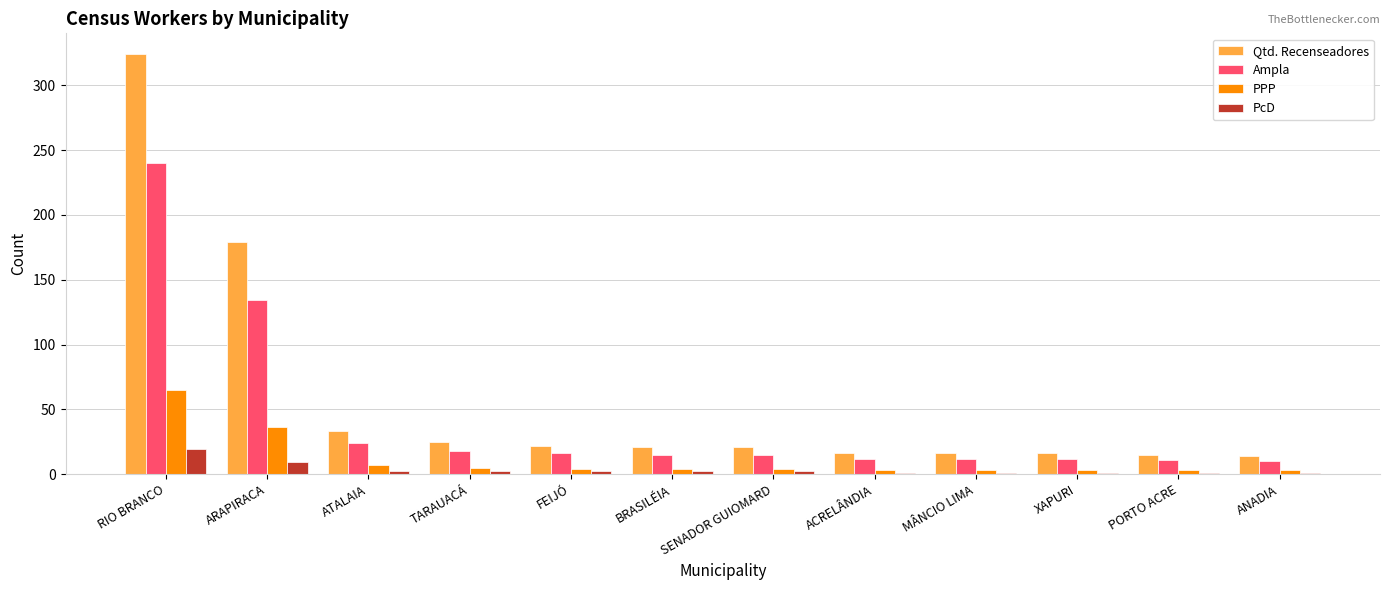

What is the highest value of the Qtd. Recenseadores series?

324